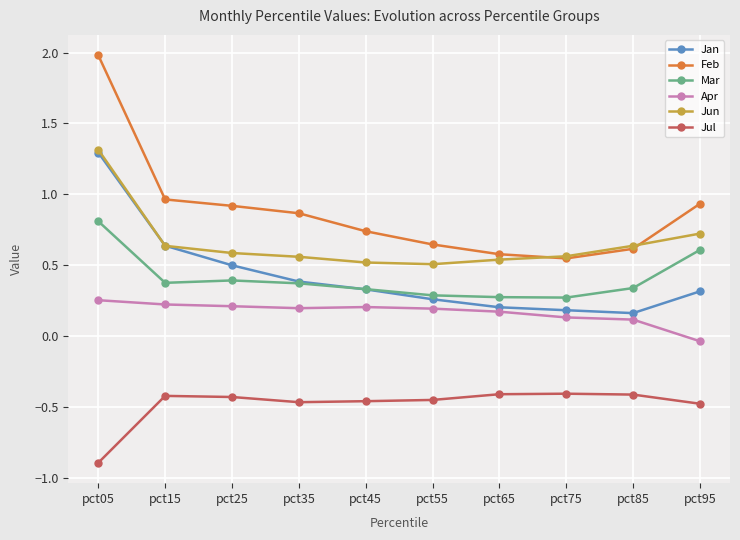

True or false: Jan has a value of 0.6 at pct15.

True